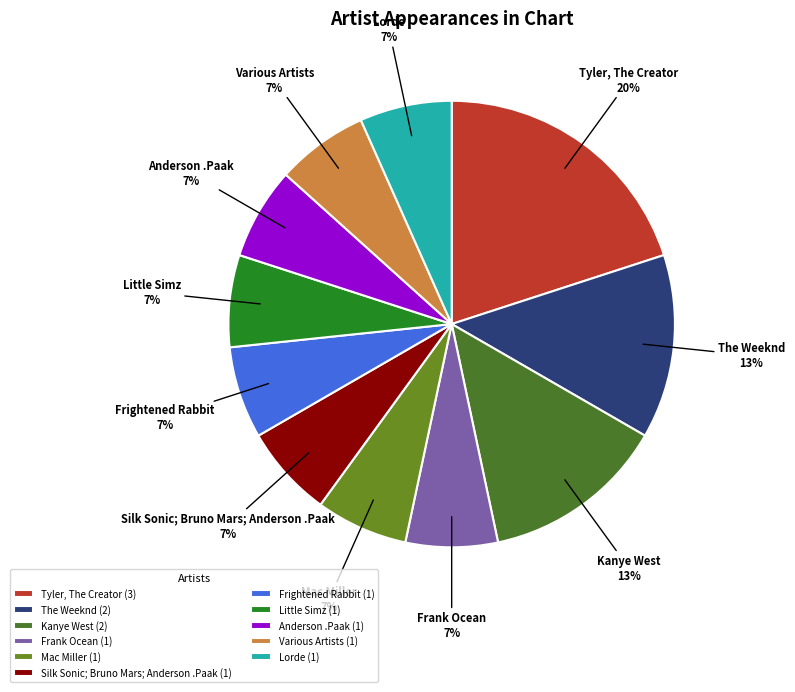

Do Tyler, The Creator and The Weeknd together represent more than half of the pie?

No